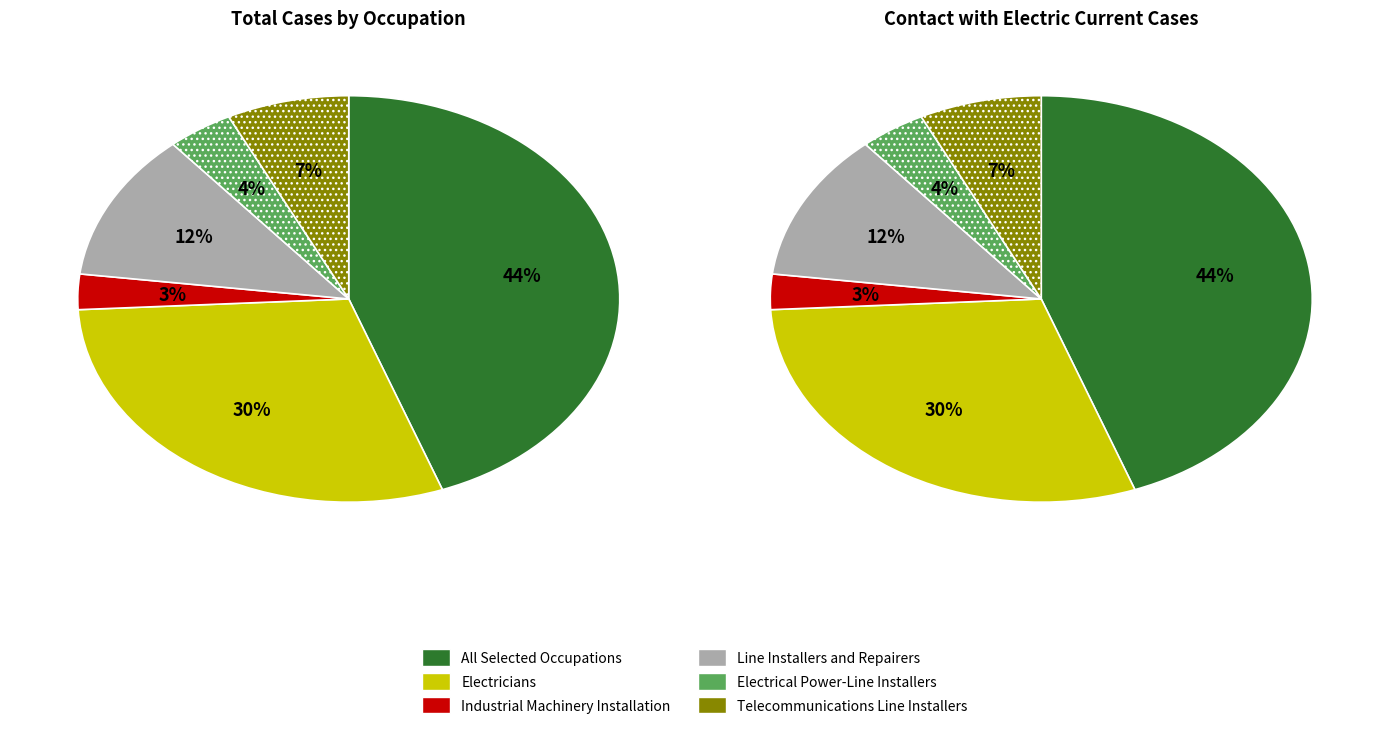

Rank the categories by value from lowest to highest.

Industrial Machinery Installation, Electrical Power-Line Installers, Telecommunications Line Installers, Line Installers and Repairers, Electricians, All Selected Occupations